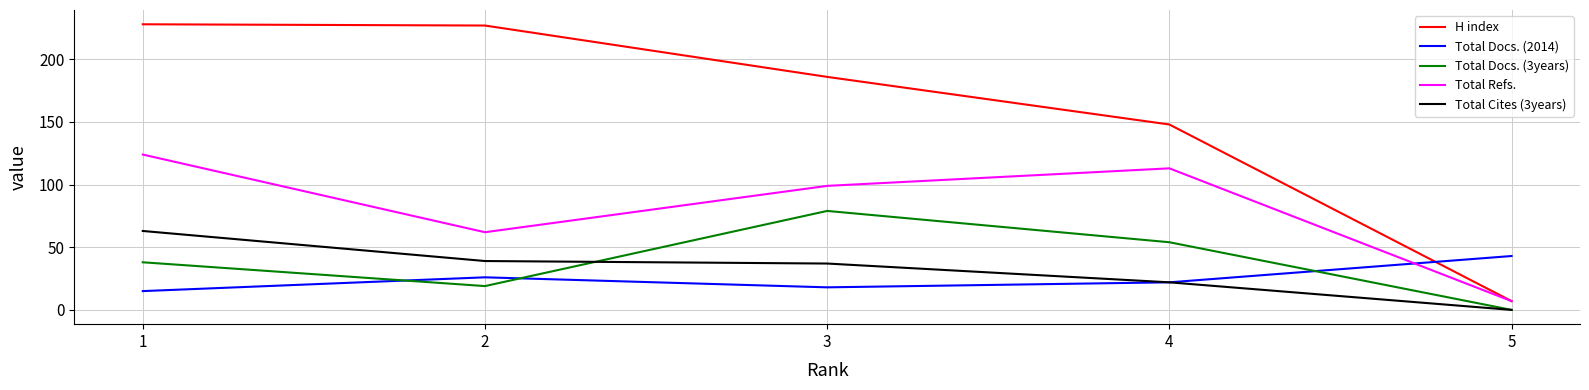

How many times do Total Docs. (3years) and Total Docs. (2014) cross each other?

3